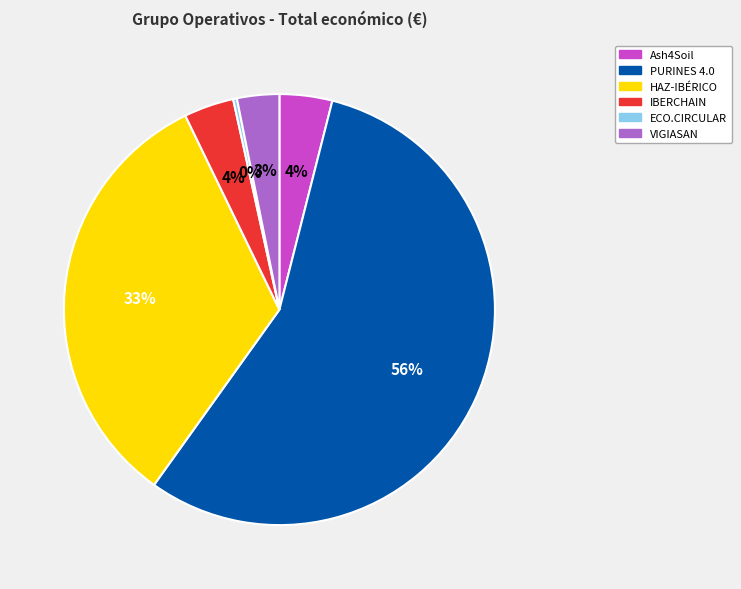

Combined, do IBERCHAIN and Ash4Soil account for over 50%?

No